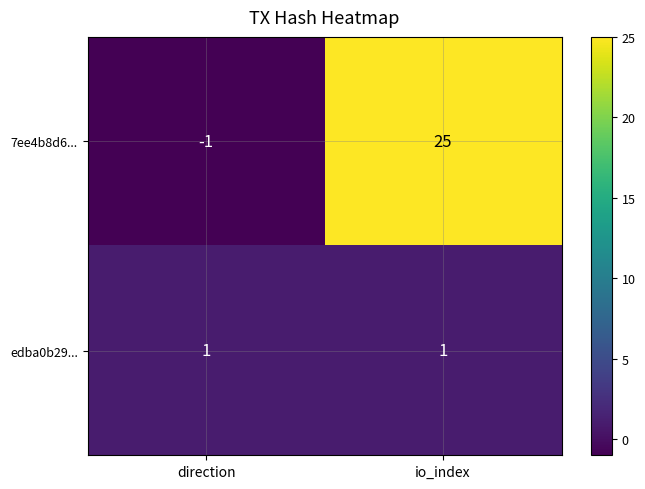

Rank the series at direction from highest to lowest value.

edba0b29..., 7ee4b8d6...